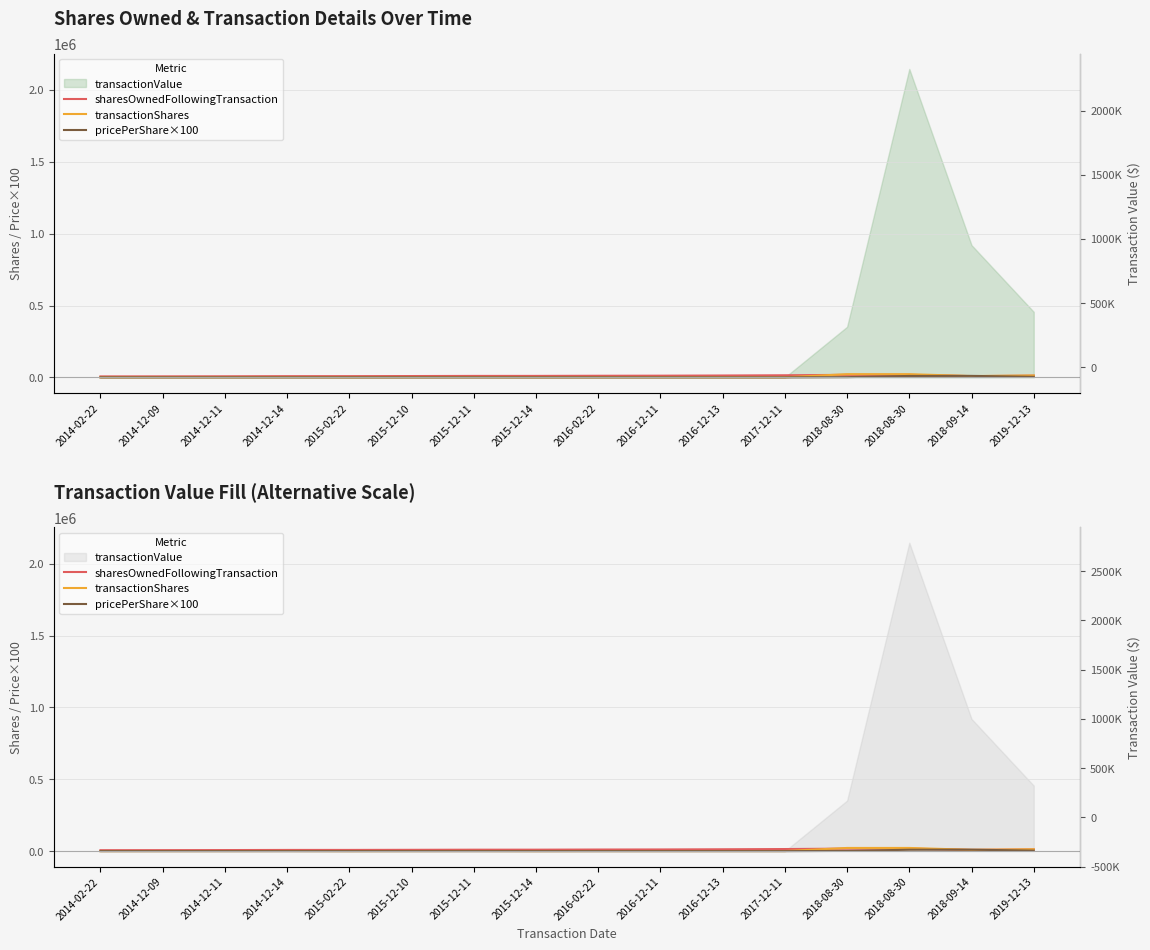

True or false: sharesOwnedFollowingTransaction and pricePerShare×100 cross at least once.

True